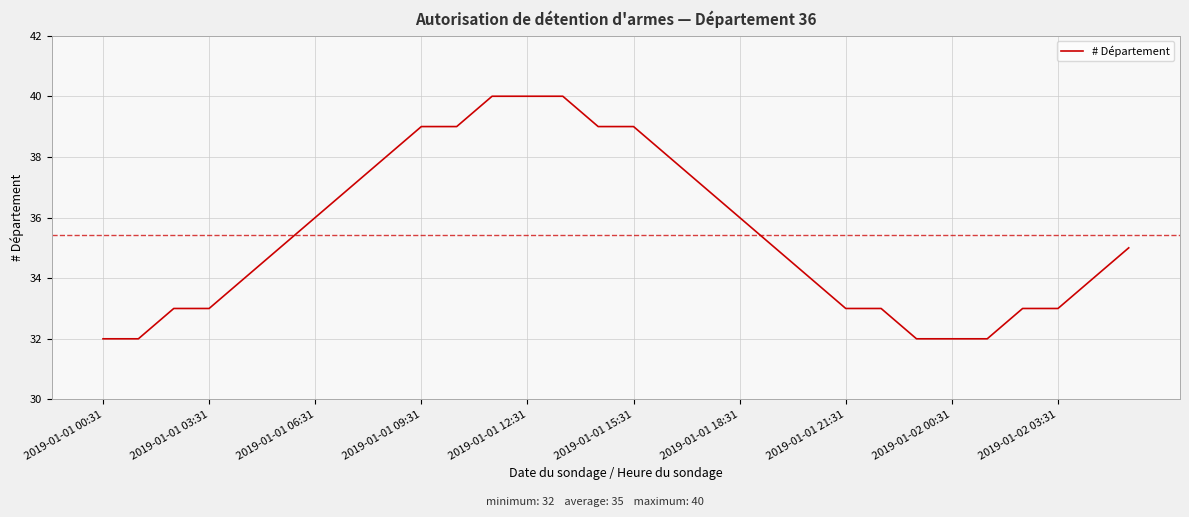

What is the greatest value displayed?

40